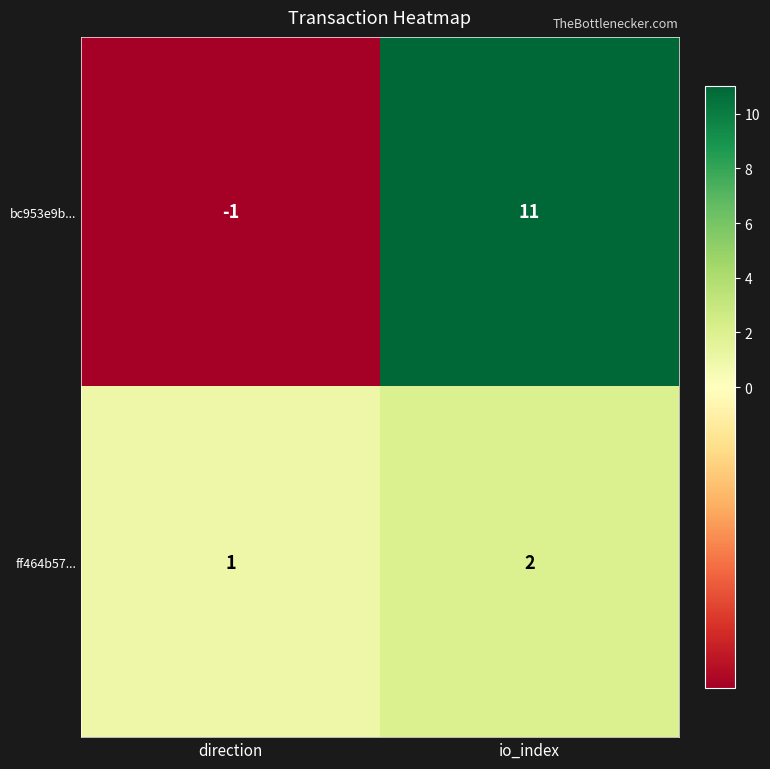

What is the smallest value displayed?

-1